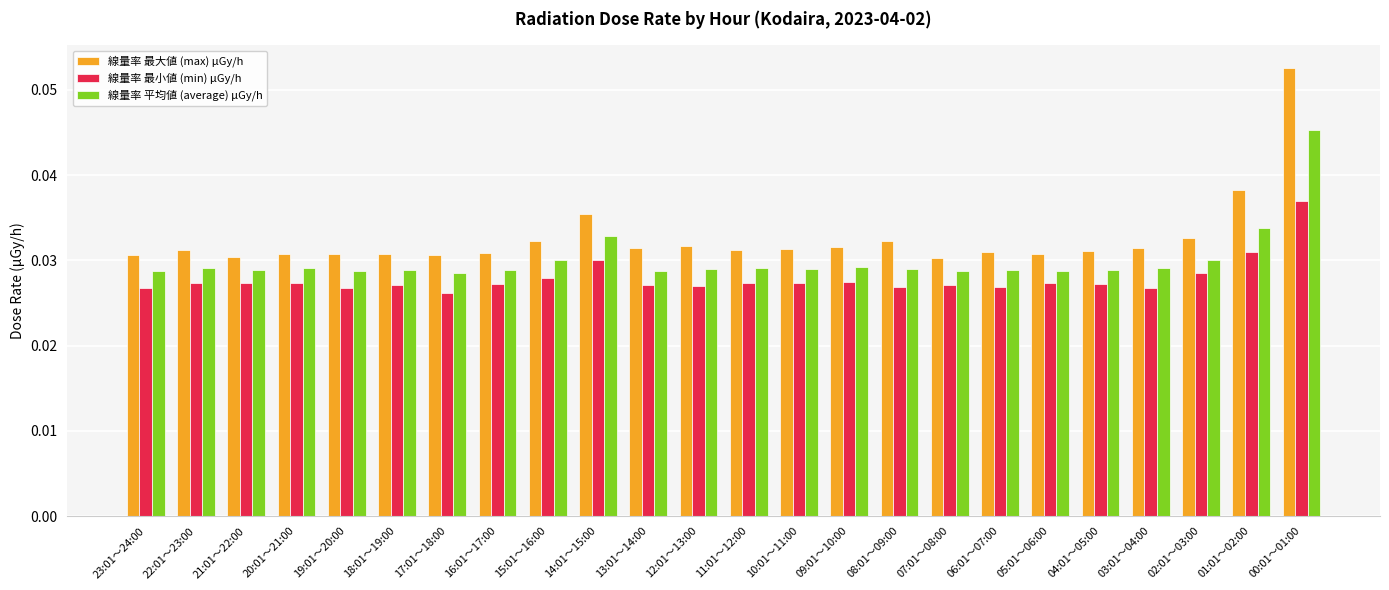

How many distinct data groups are displayed?

3